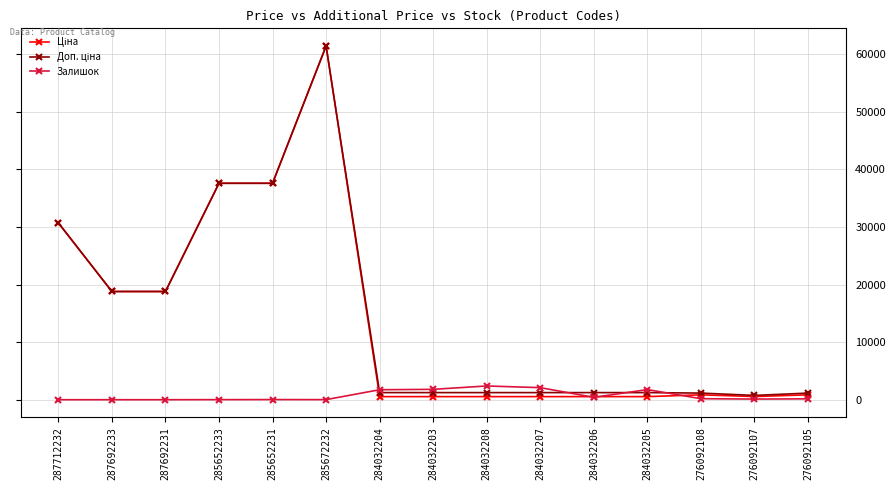

What is the maximum value shown in the chart?

61434.3